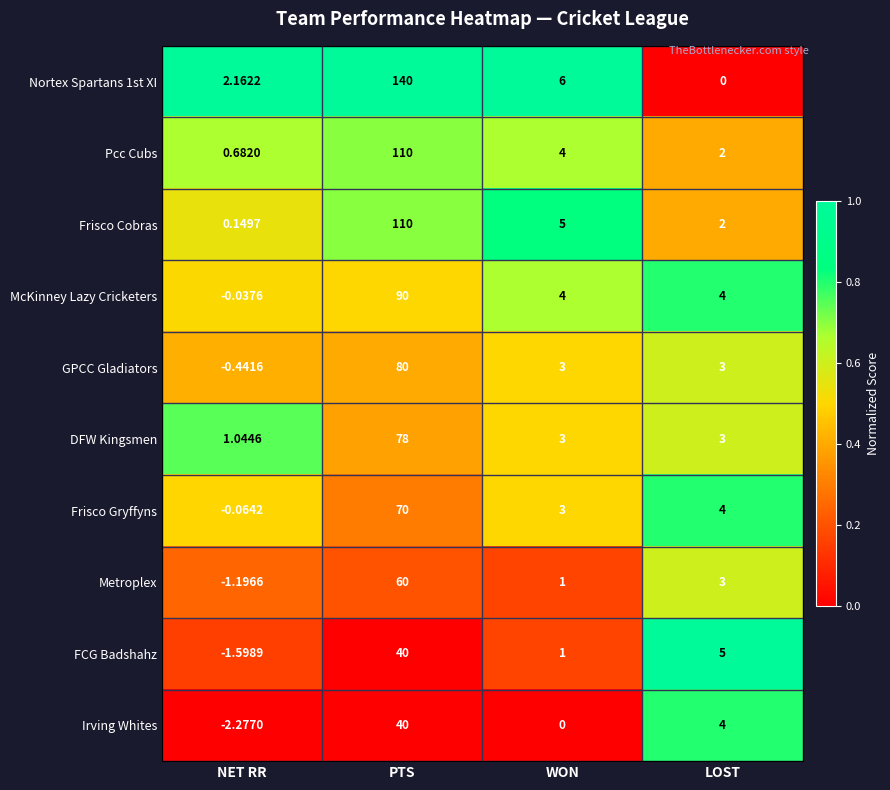

Where does the Irving Whites series first go above 4?

PTS